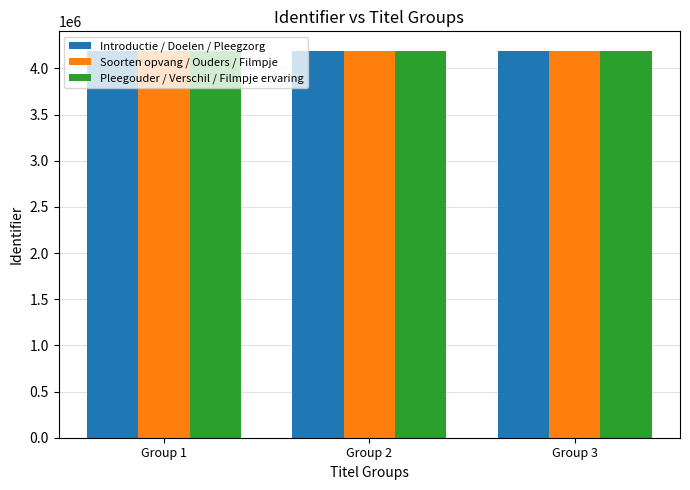

How many groups of bars are there?

3